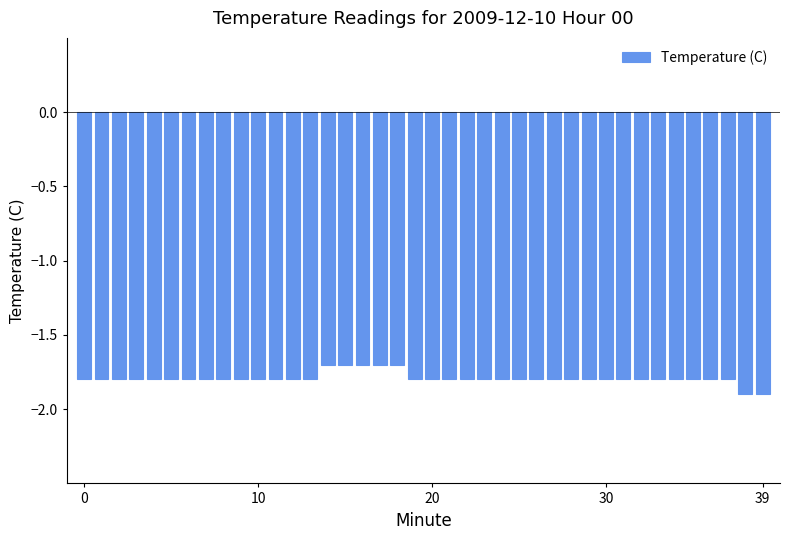

How many series are shown in this chart?

1